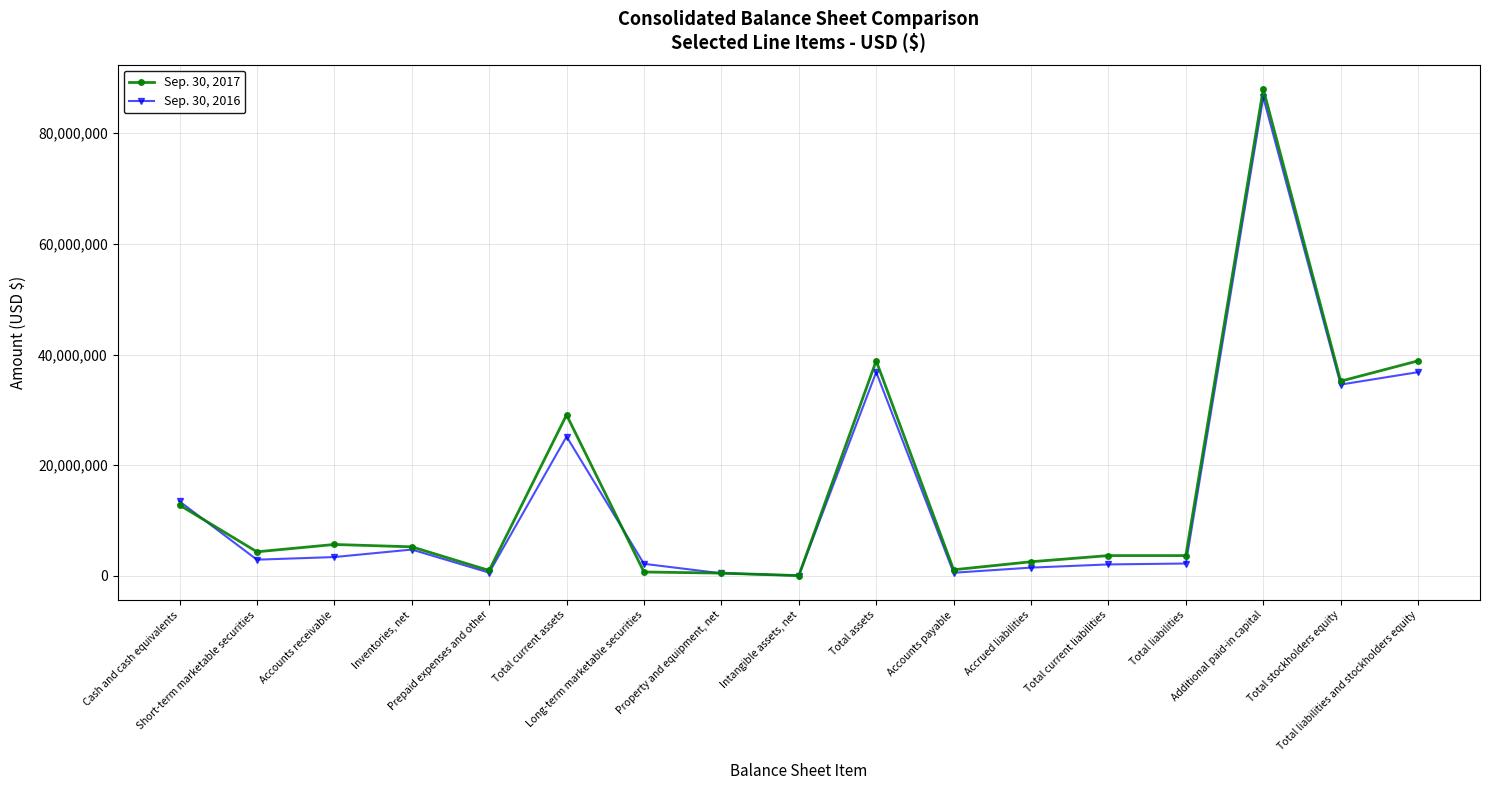

What is the sum of all Sep. 30, 2016 values?

254129407